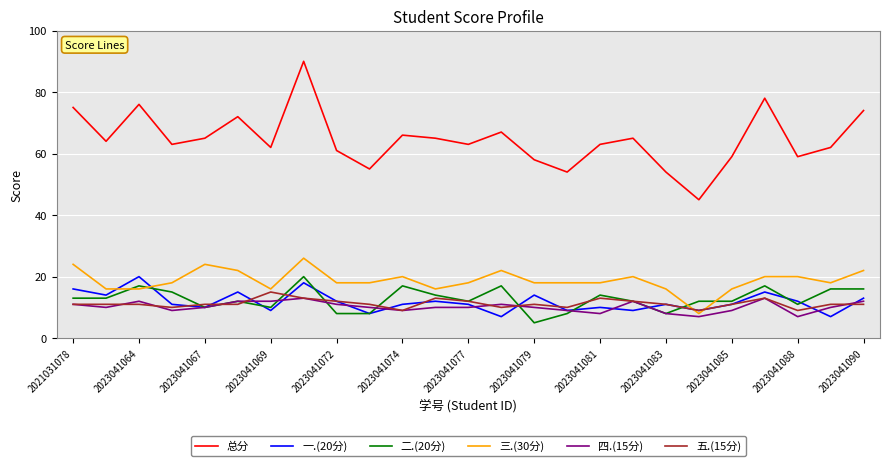

Which series has the largest range (max minus min)?

总分